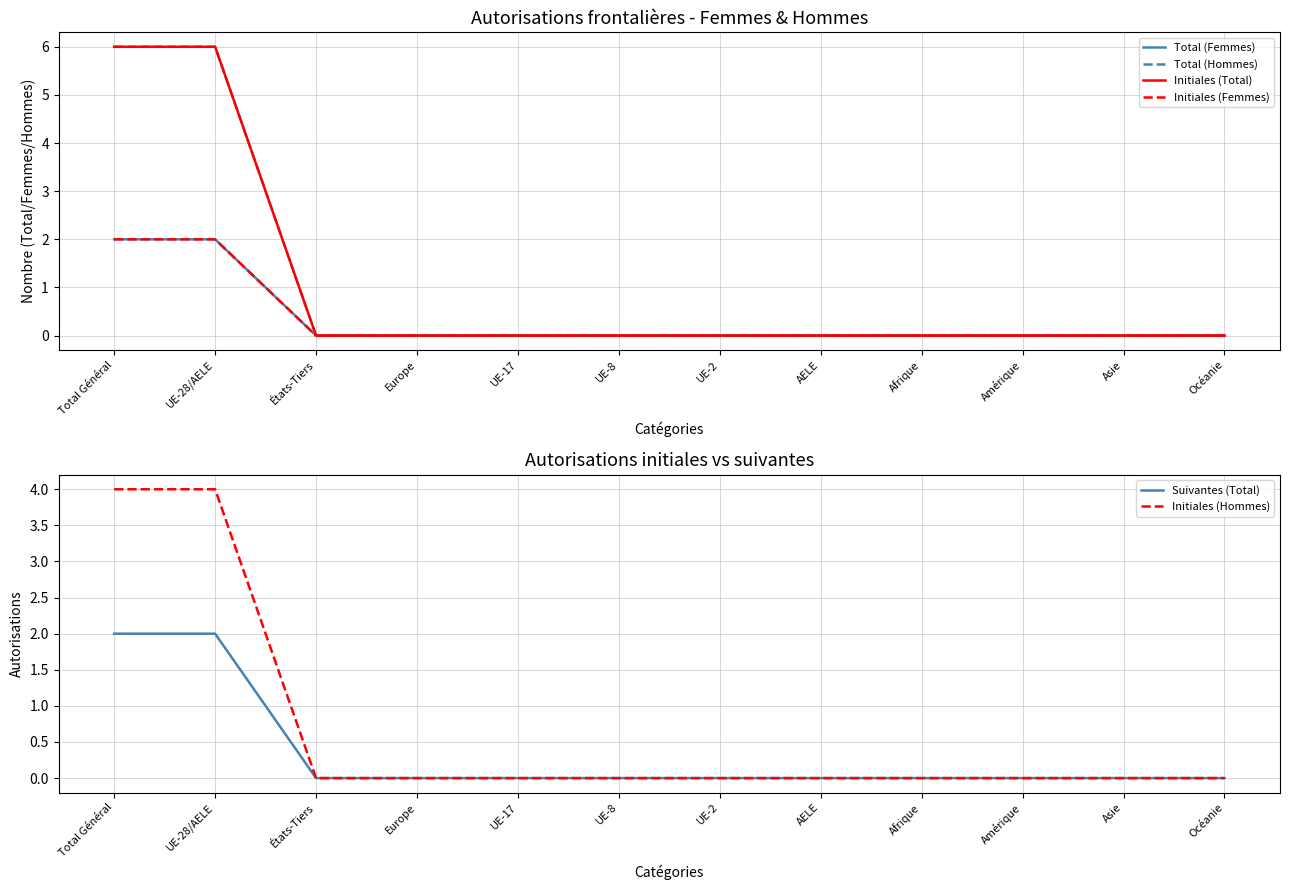

True or false: Initiales (Total) and Total (Femmes) cross at least once.

False